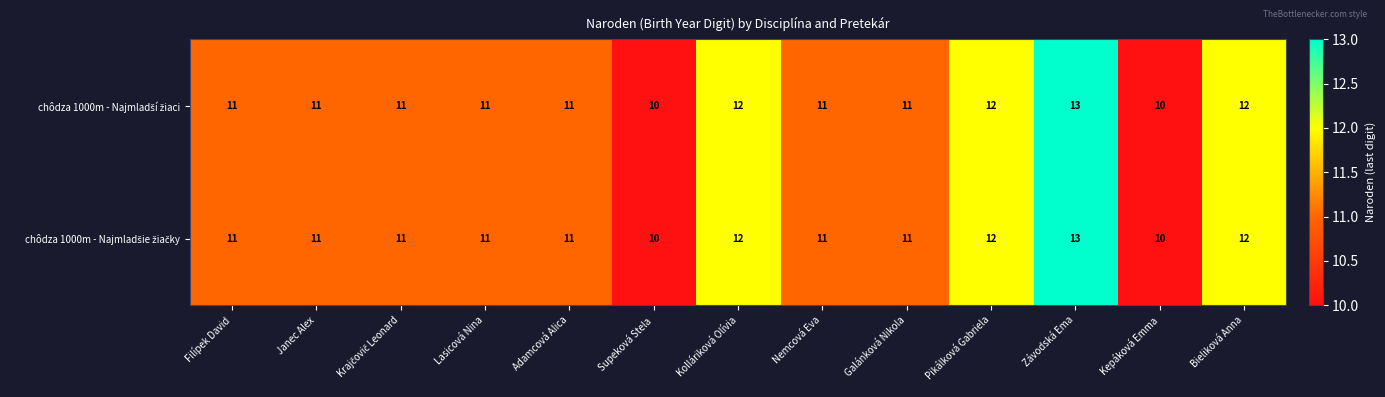

What is the maximum value shown in the chart?

13